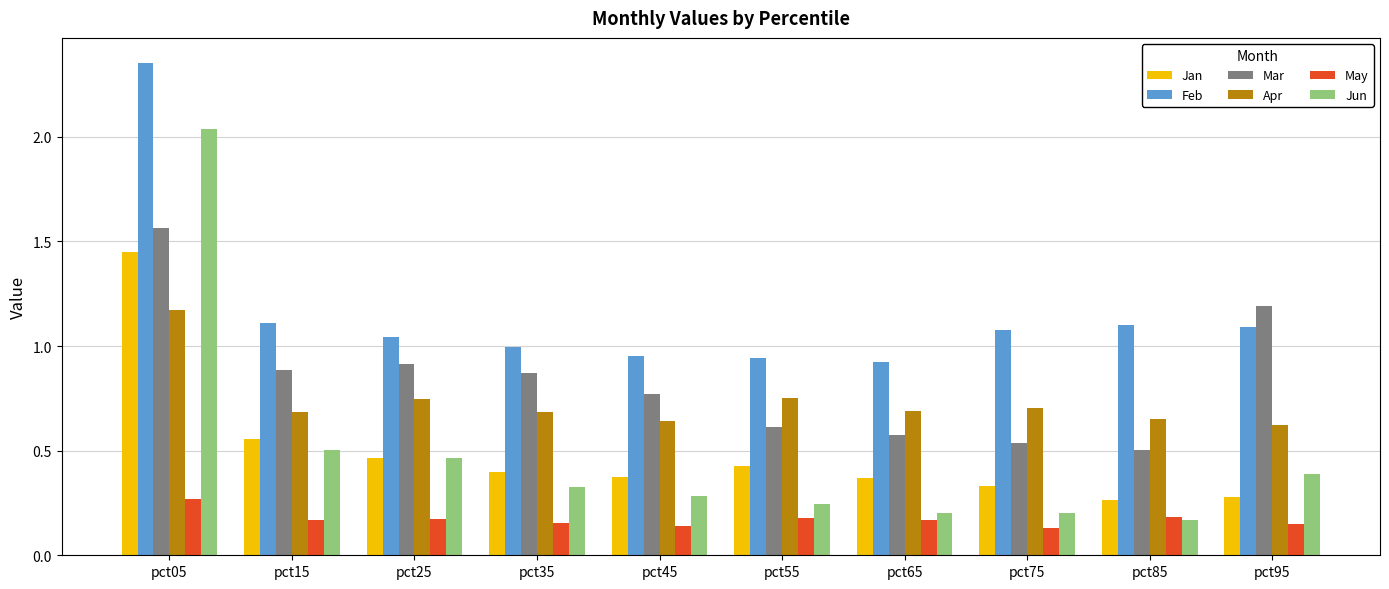

Does the chart contain any negative values?

No